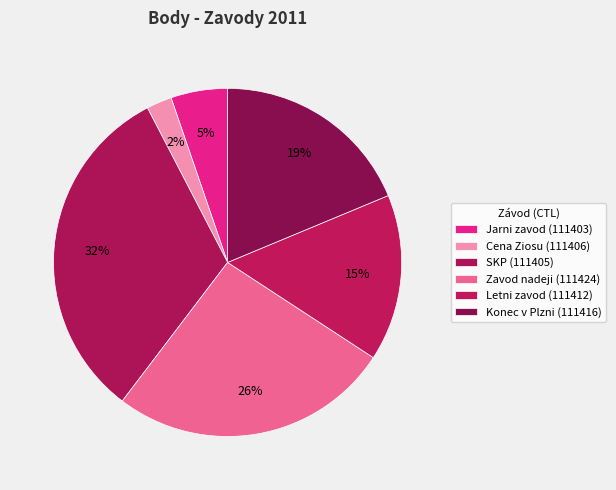

How many segments does this pie chart have?

6